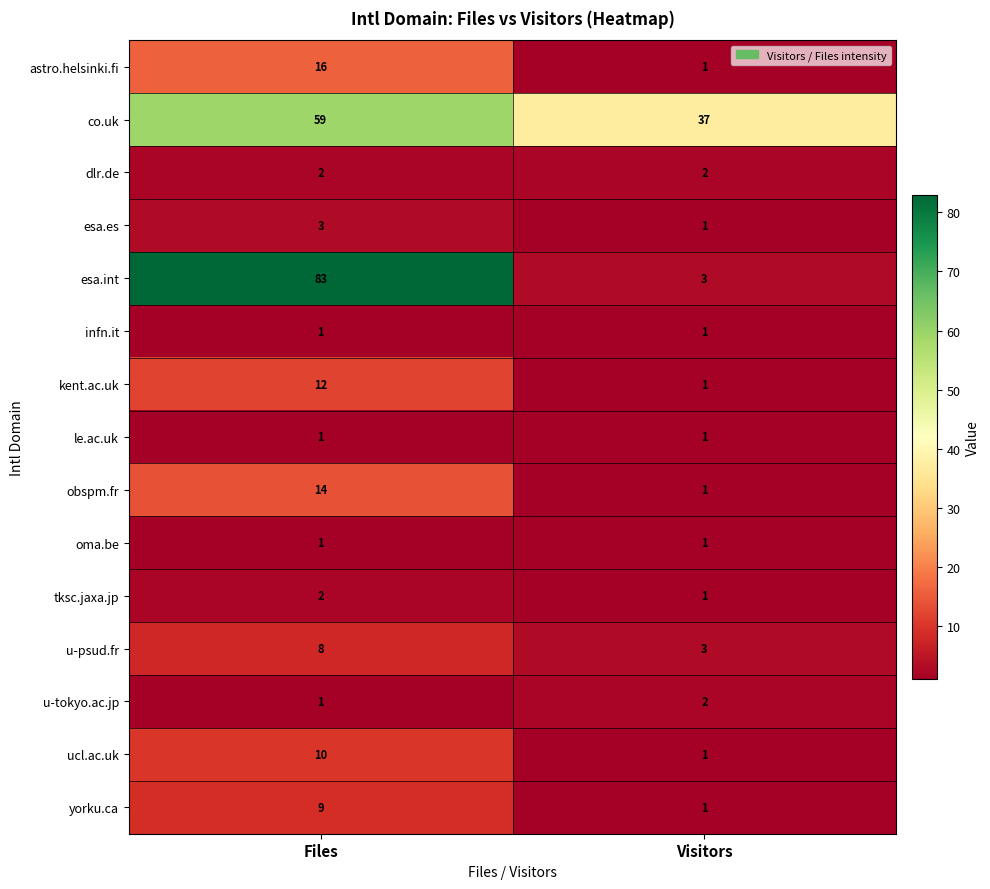

Where is u-psud.fr nearest to the value 5?

Visitors